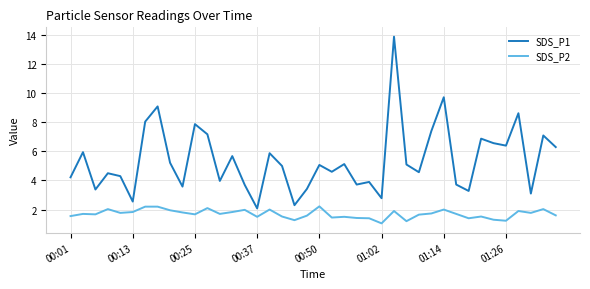

What is the difference between the maximum and minimum values in the SDS_P1 series?

11.8